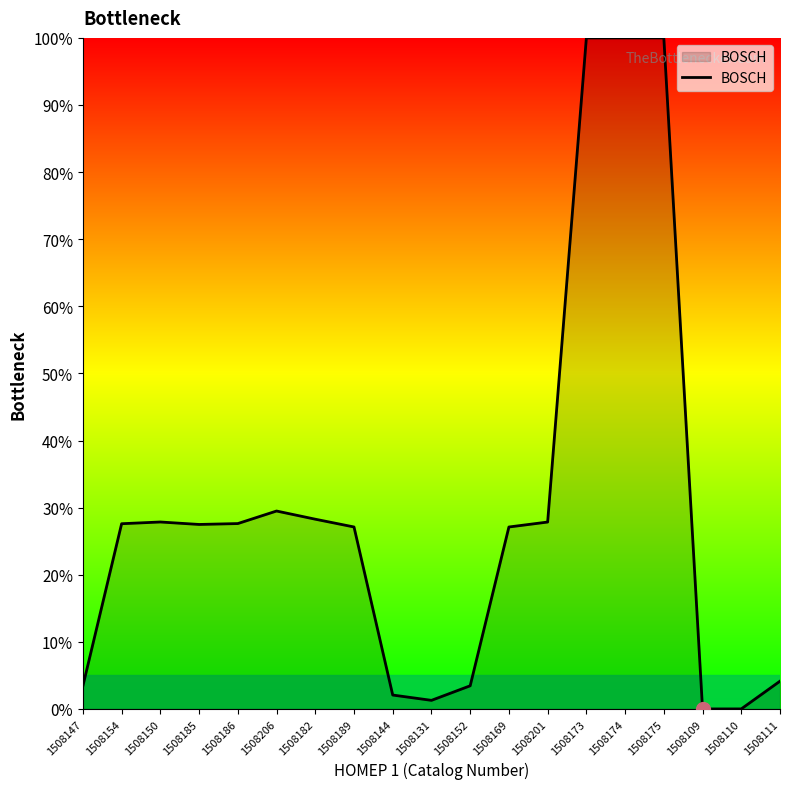

At which label is the value closest to 50?

1508206